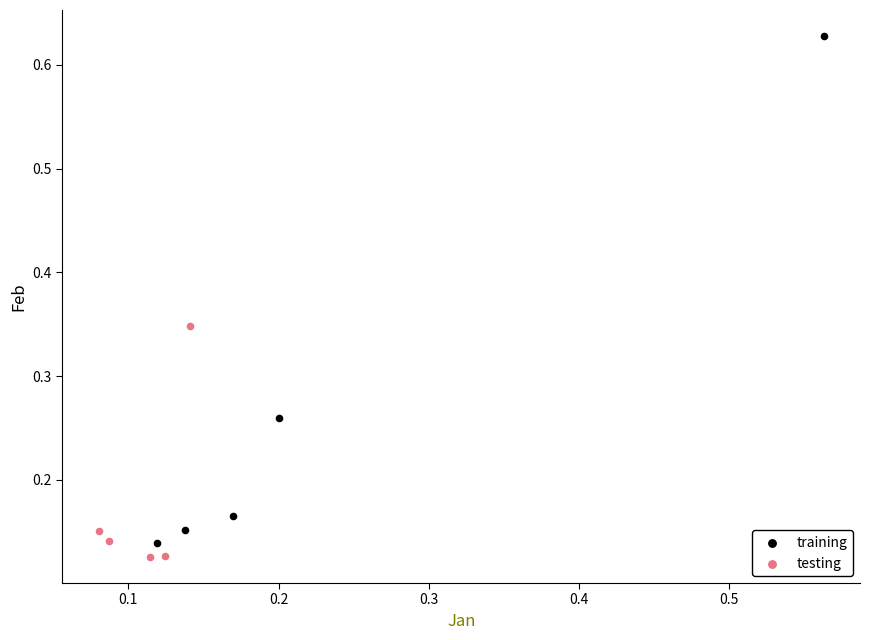

Which series contains the highest Y value?

training